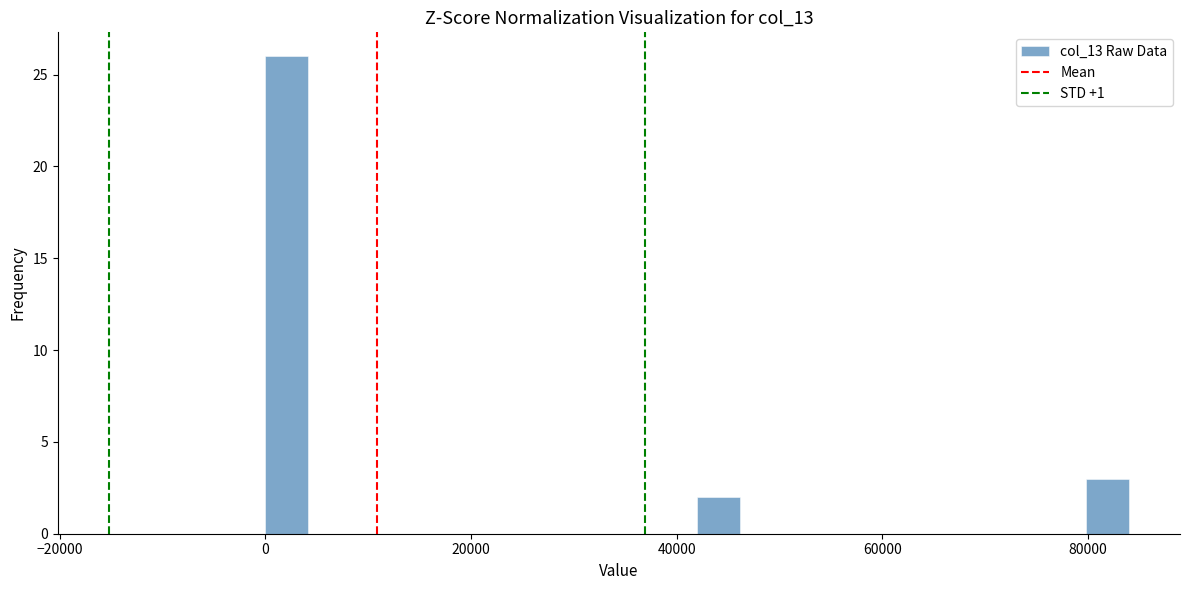

Read against the x-axis, roughly where is the centre of the tallest bar?

2000